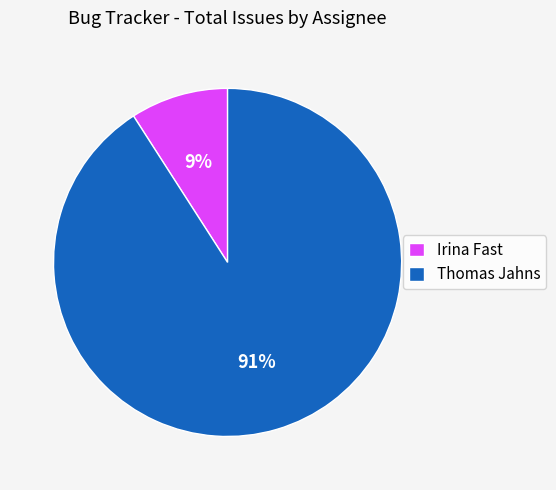

Which slice is the largest?

Thomas Jahns